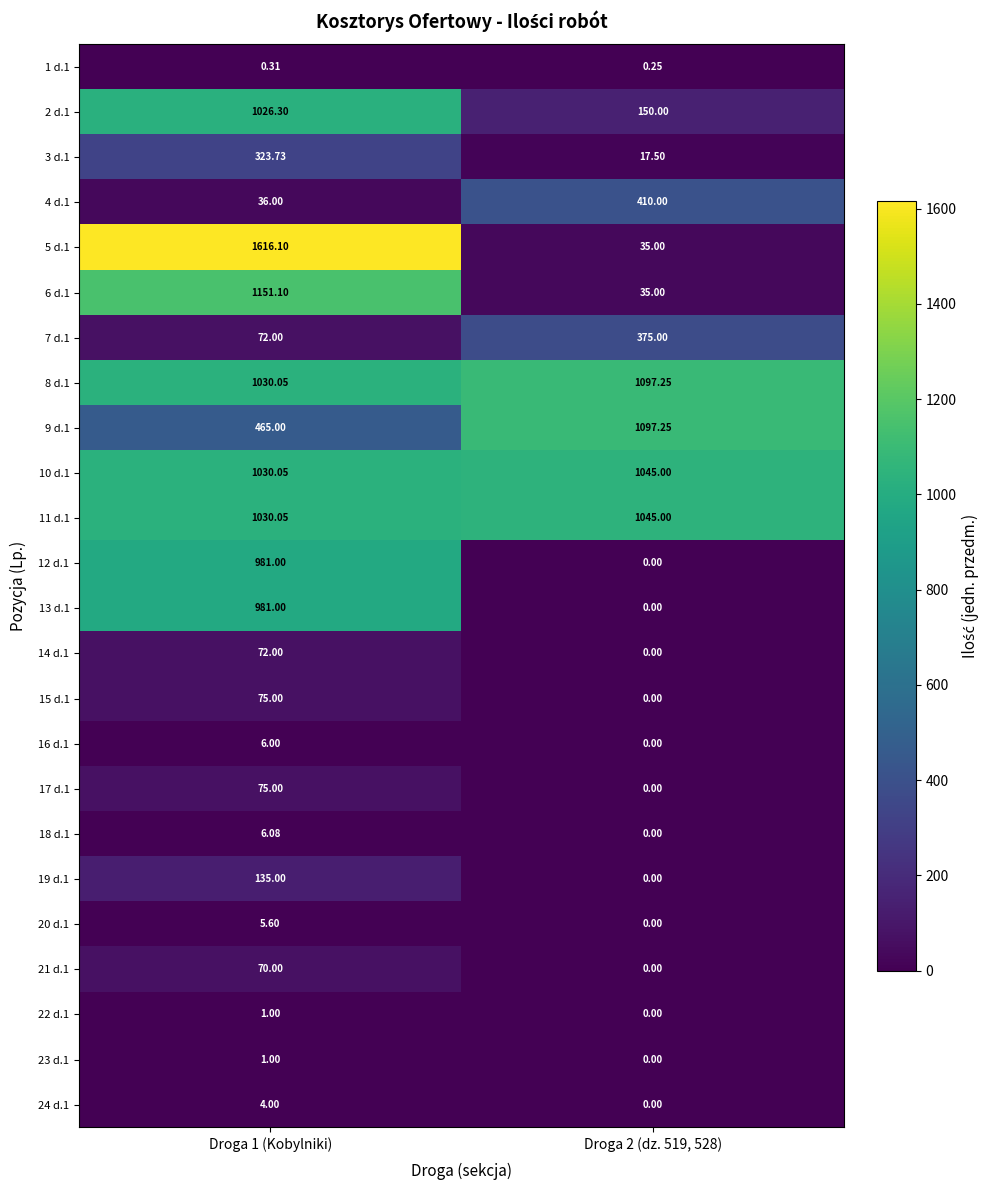

Is the value of 8 d.1 at Droga 1 (Kobylniki) greater than the value of 6 d.1 at Droga 2 (dz. 519, 528)?

Yes